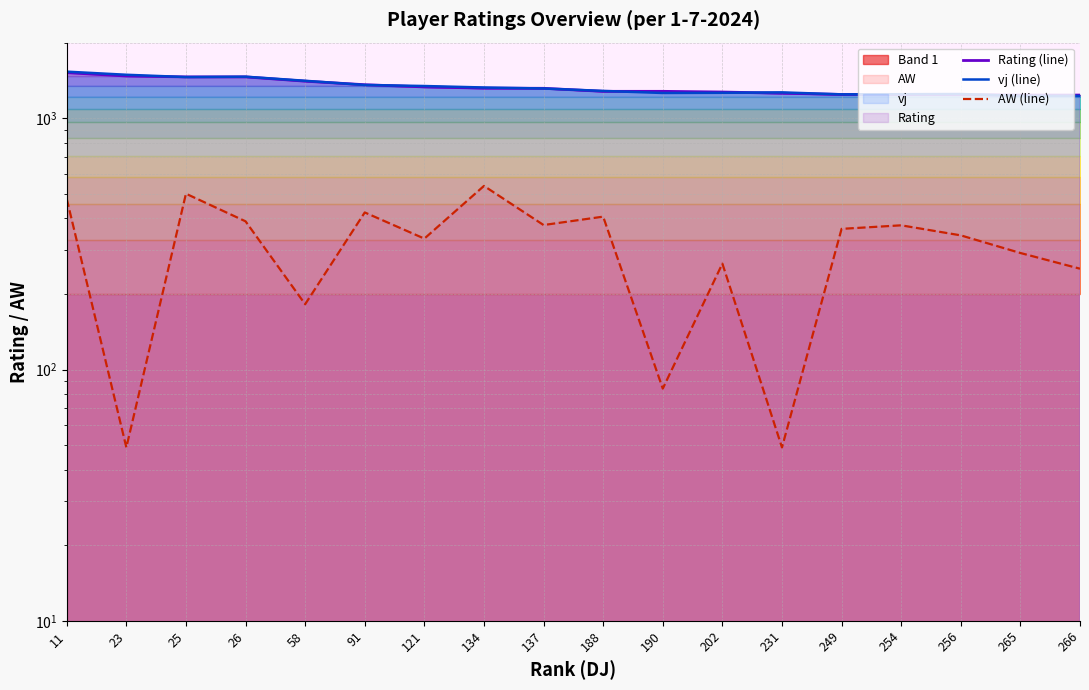

At how many categories does at least one series exceed 1427?

4